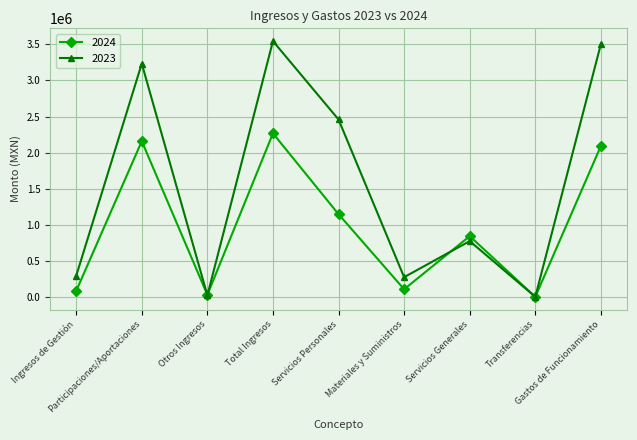

How many positive values does the 2023 series have?

8